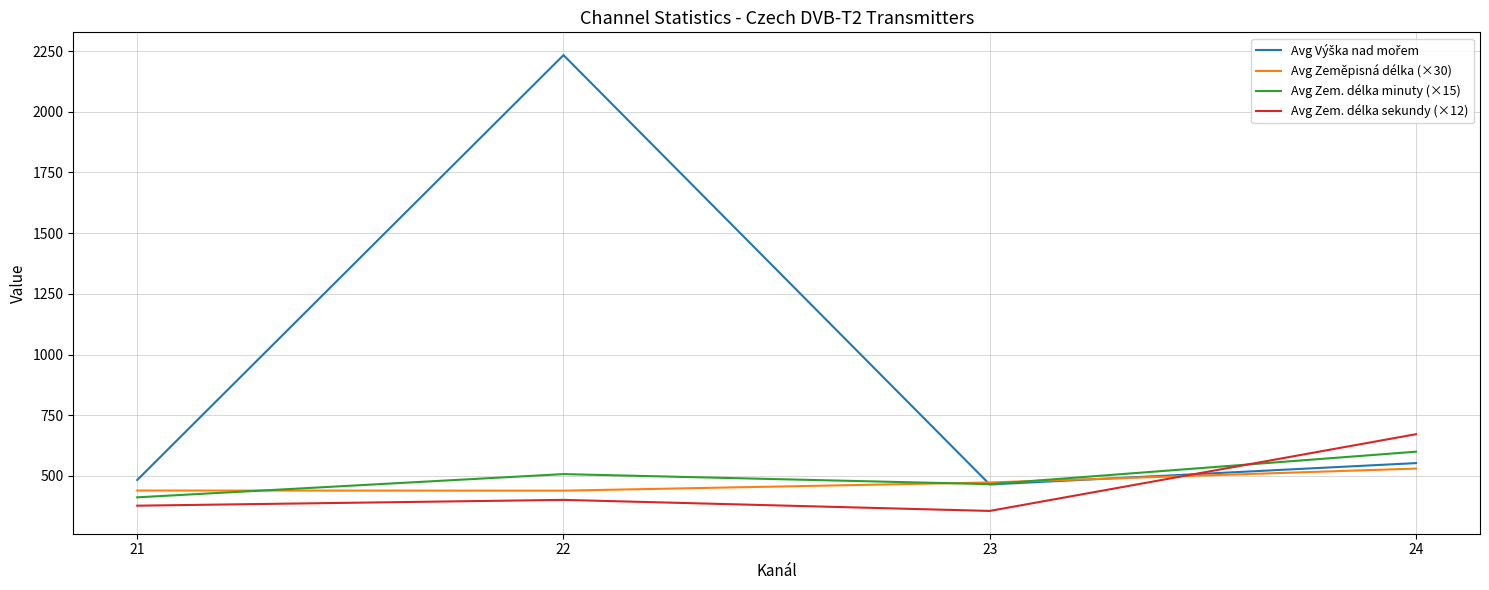

What is the difference between the highest and lowest values at 23?

117.3